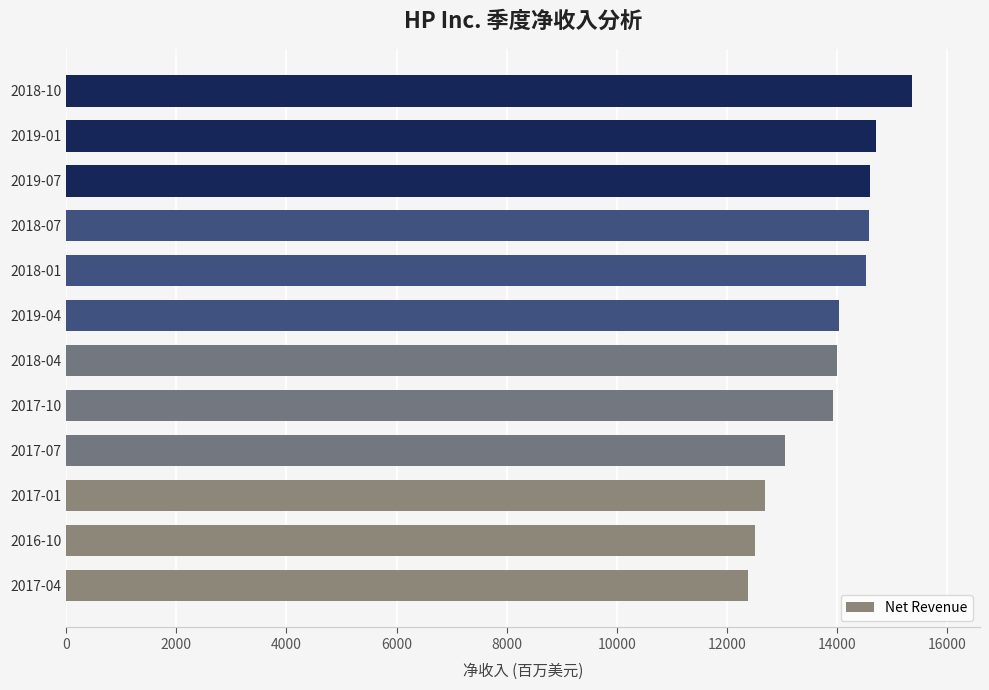

What is the maximum value shown in the chart?

15366